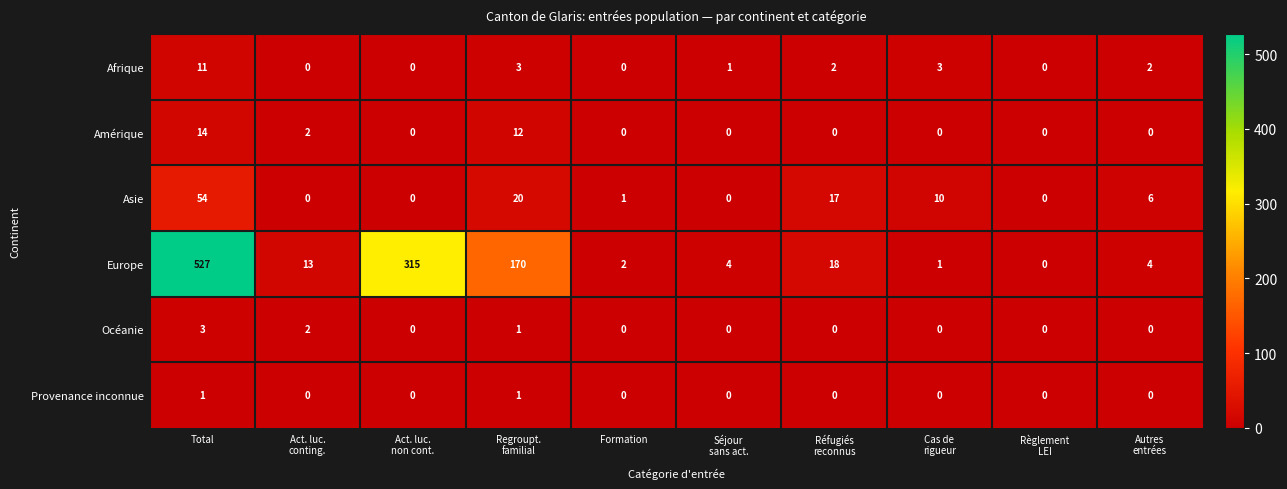

Count the Océanie values in the range 0 to 1.

8